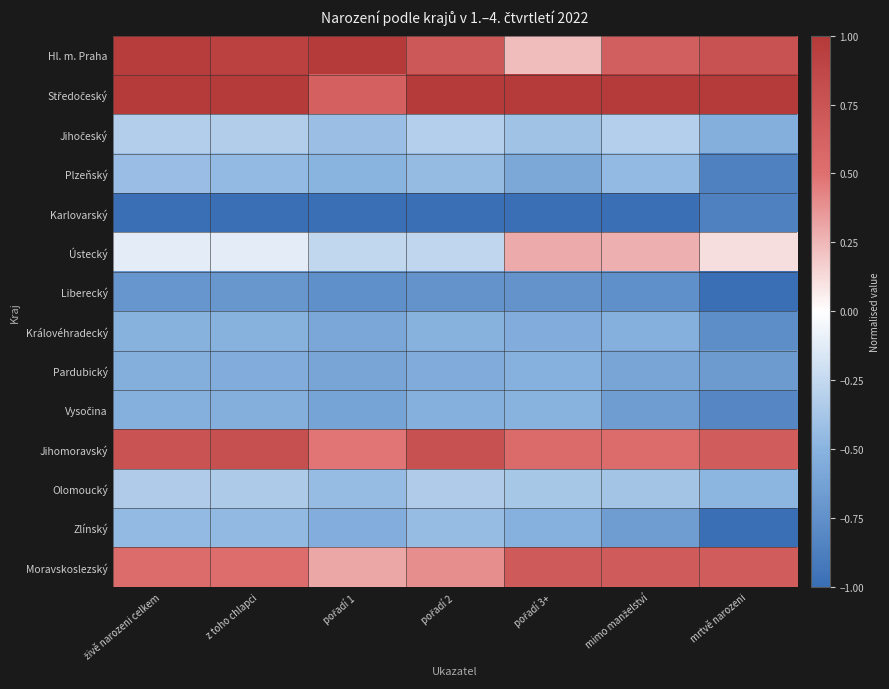

How many distinct data groups are displayed?

14